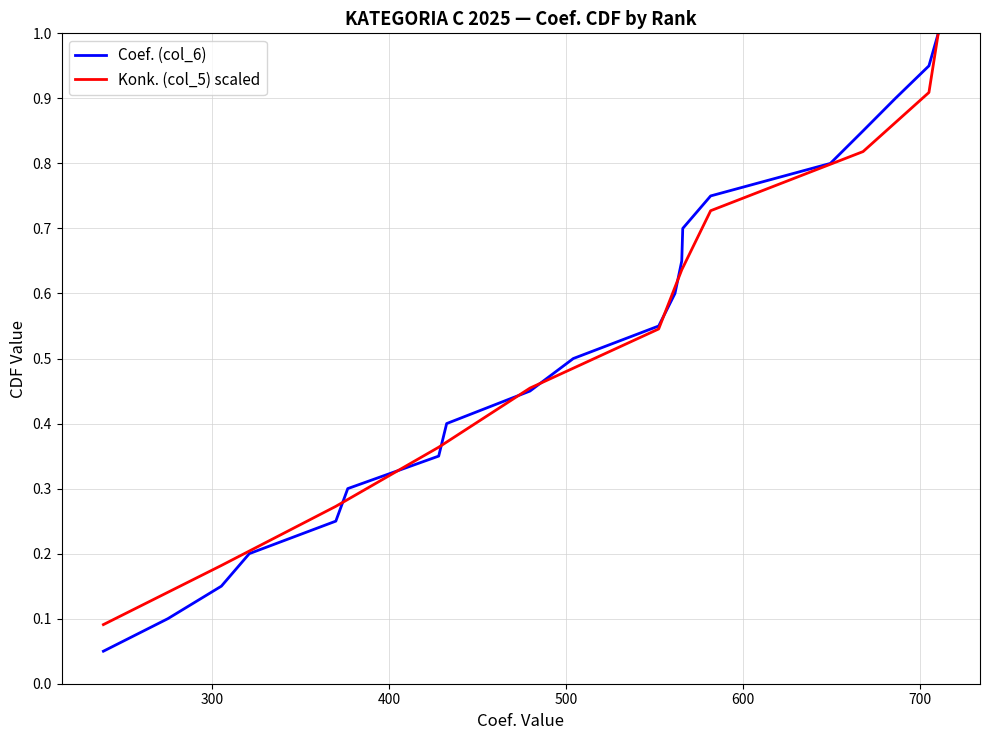

Reading left to right, list all the values displayed in this chart.

0.1	0.1	0.1	0.2	0.2	0.3	0.3	0.4	0.5	0.5	0.6	0.6	0.7	0.7	0.8	0.8	0.8	0.9	0.9	1.0